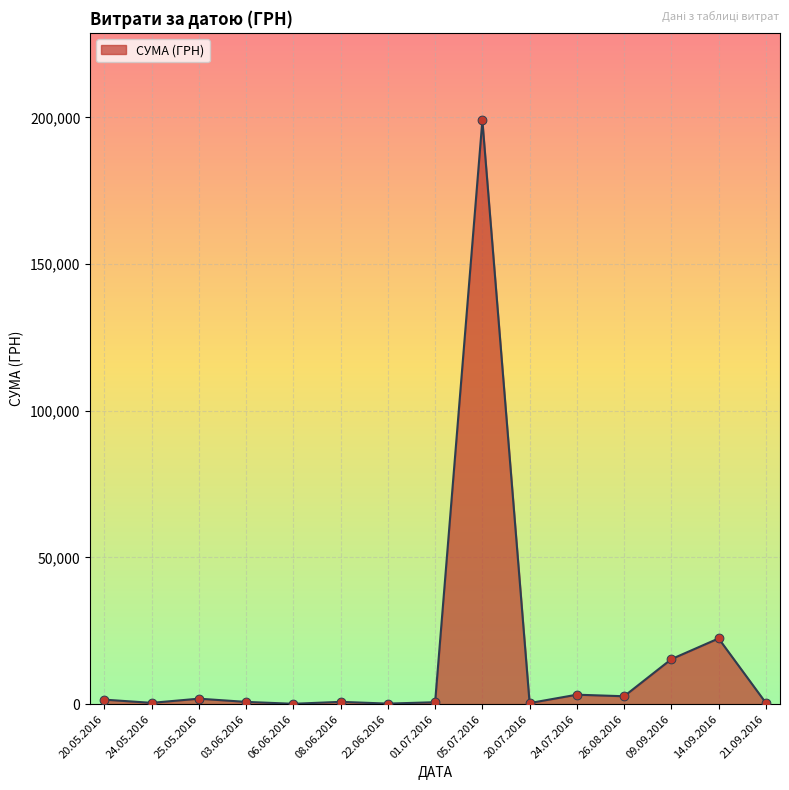

What is the maximum value shown in the chart?

199000.0